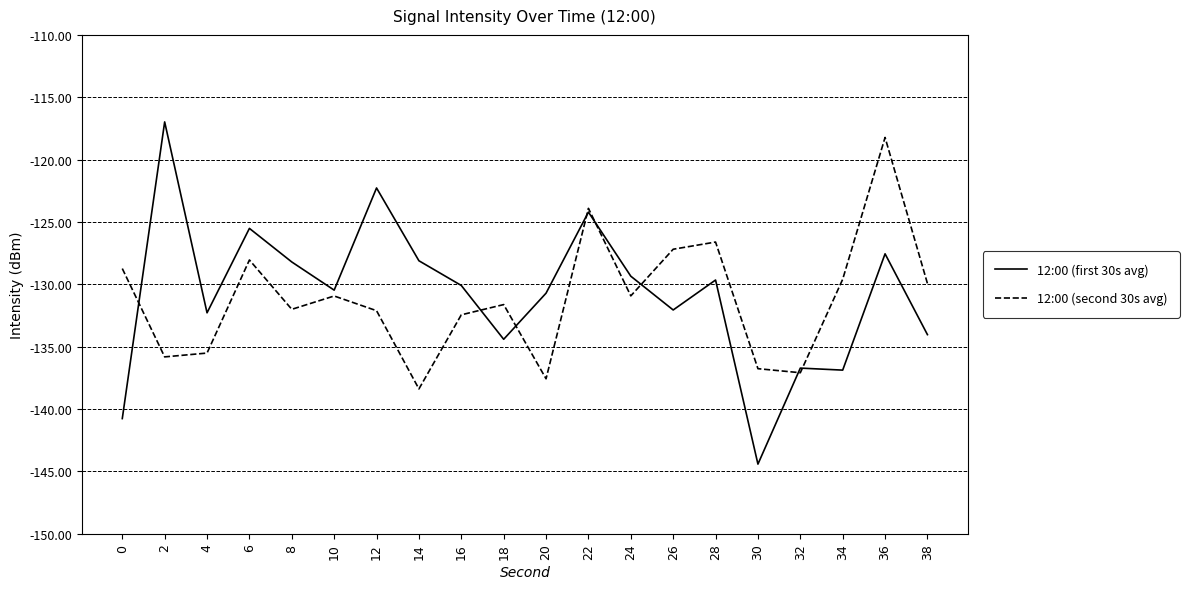

List the series in order of their peak value, lowest first.

12:00 (second 30s avg), 12:00 (first 30s avg)